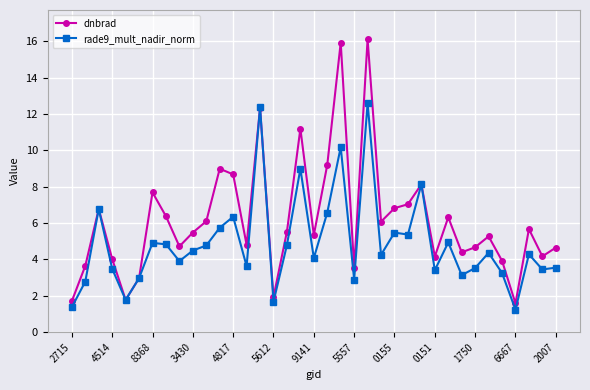

Count the number of data series in this chart.

2